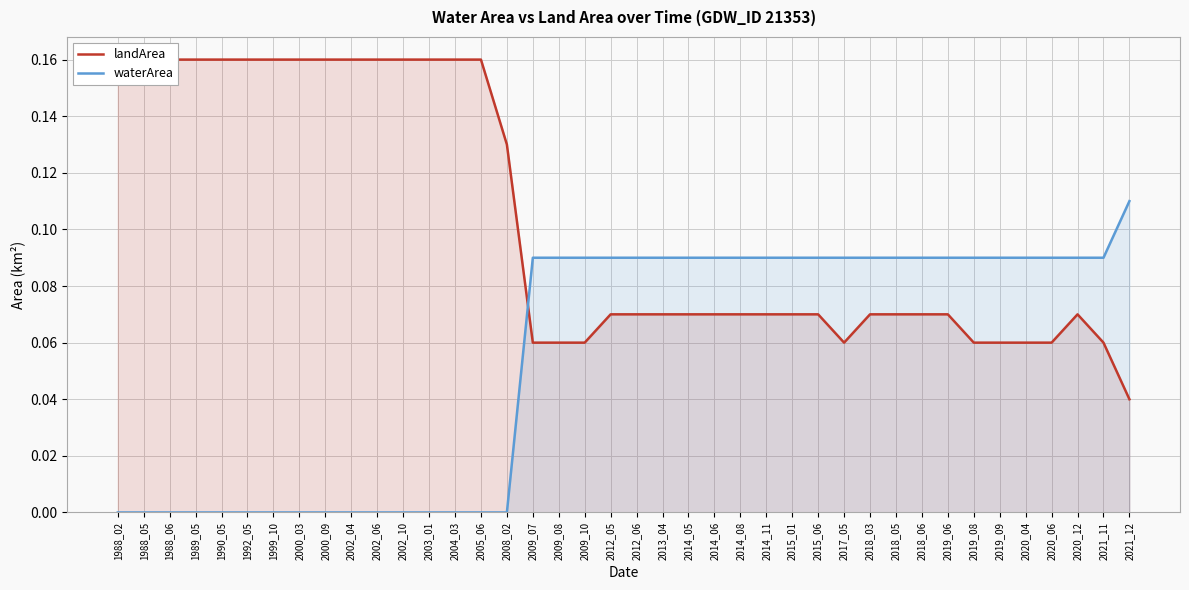

What are all the series names shown in the legend?

landArea, waterArea